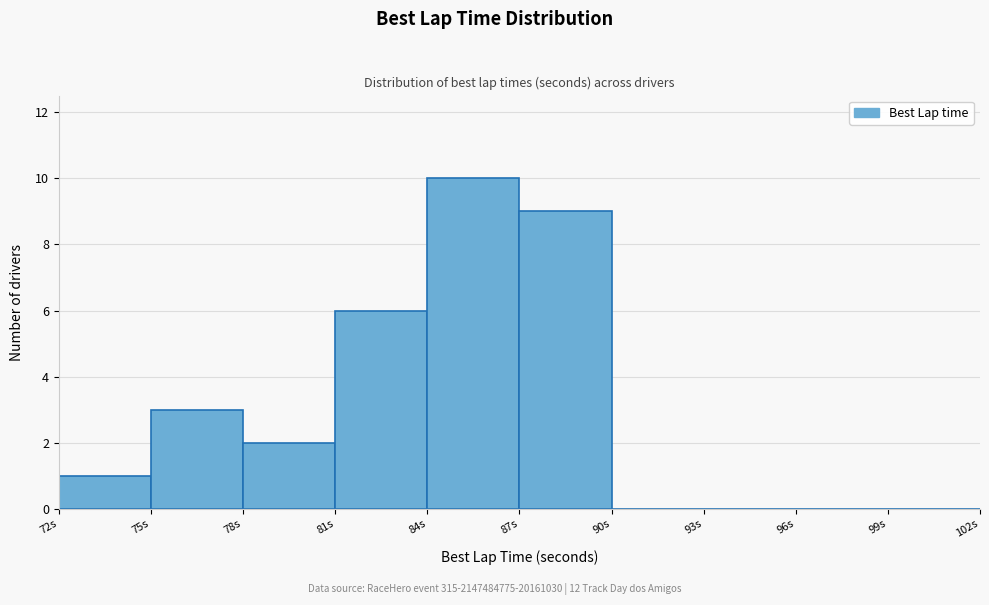

Reading left to right, list every bar in this chart as the range it spans on the x-axis followed by its height. The values are not printed on the chart, so give them approximately, as read against the axis.

72 to 75: 1
75 to 78: 3
78 to 81: 2
81 to 84: 6
84 to 87: 10
87 to 90: 9
90 to 93: 0
93 to 96: 0
96 to 99: 0
99 to 102: 0